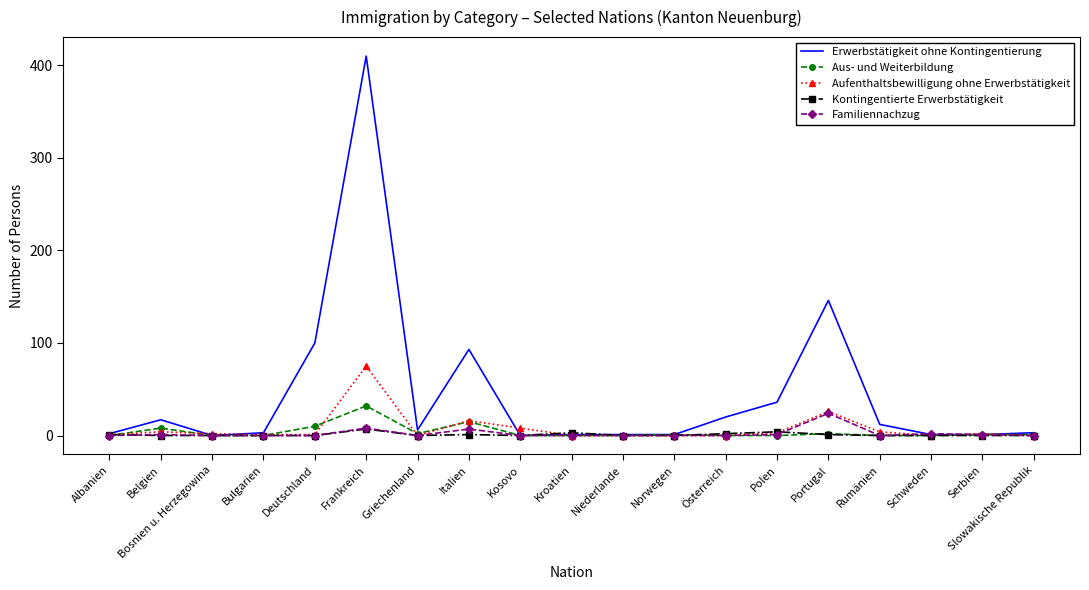

Which label corresponds to the largest value in the chart?

Frankreich